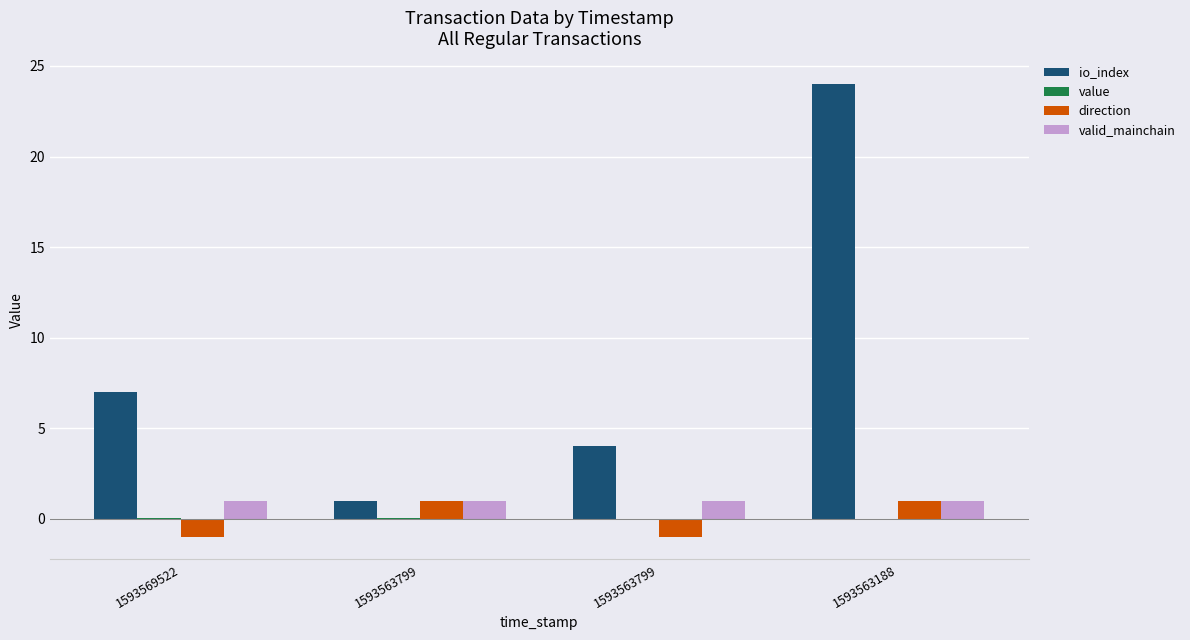

Is the value of value at 1593563188 greater than the value of direction at 1593563799?

No